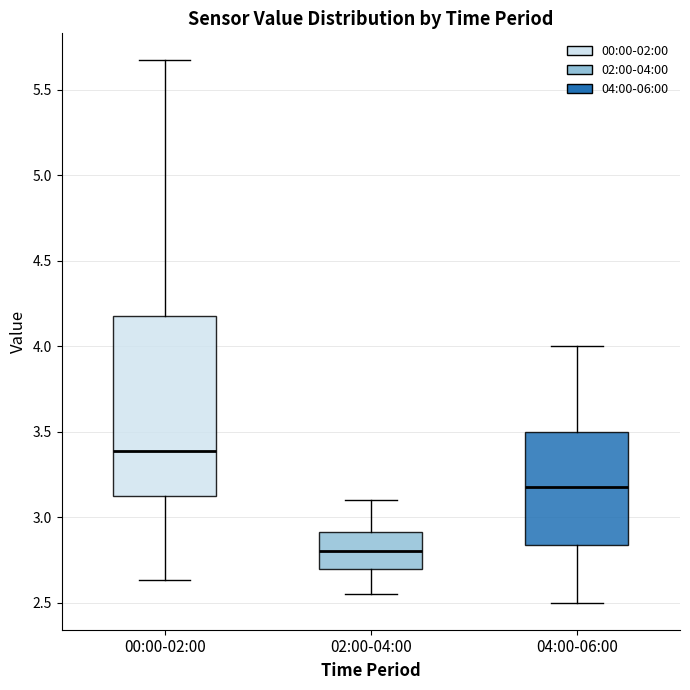

Where does the upper whisker of the box for 02:00-04:00 end on the y-axis? The values are not printed on the chart, so give them approximately, as read against the axis.

3.10